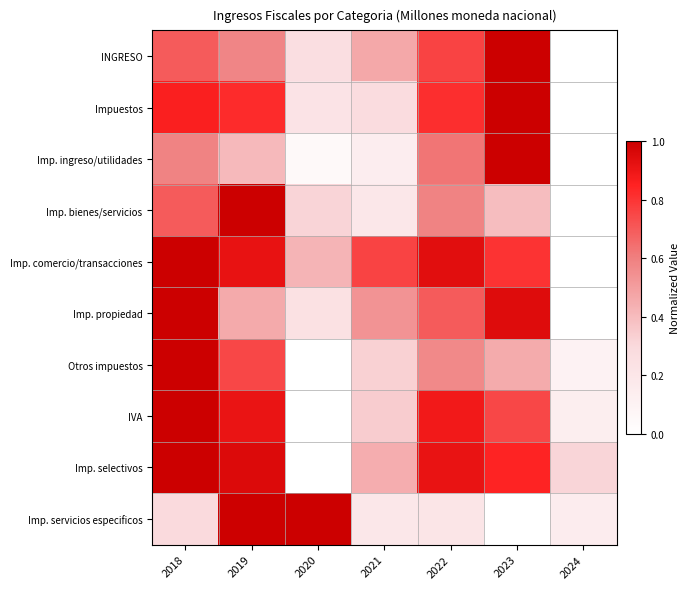

Rank the series by their maximum value, from highest to lowest.

INGRESO, Impuestos, Imp. ingreso/utilidades, Imp. bienes/servicios, Imp. comercio/transacciones, Imp. propiedad, Otros impuestos, IVA, Imp. selectivos, Imp. servicios especificos